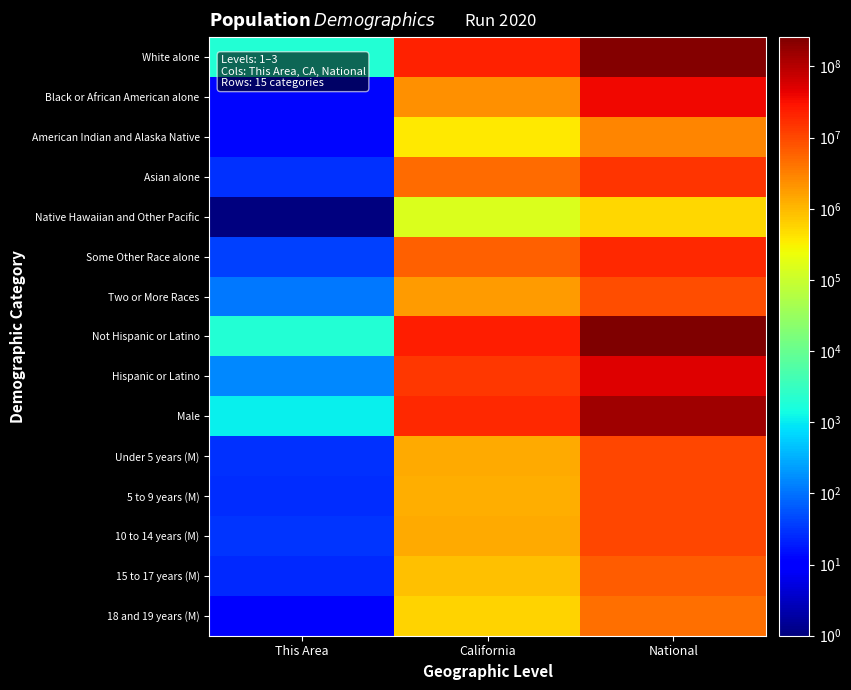

At National, list the series in order from largest to smallest.

Not Hispanic or Latino, White alone, Male, Hispanic or Latino, Black or African American alone, Some Other Race alone, Asian alone, 10 to 14 years (M), 5 to 9 years (M), Under 5 years (M), Two or More Races, 15 to 17 years (M), 18 and 19 years (M), American Indian and Alaska Native, Native Hawaiian and Other Pacific